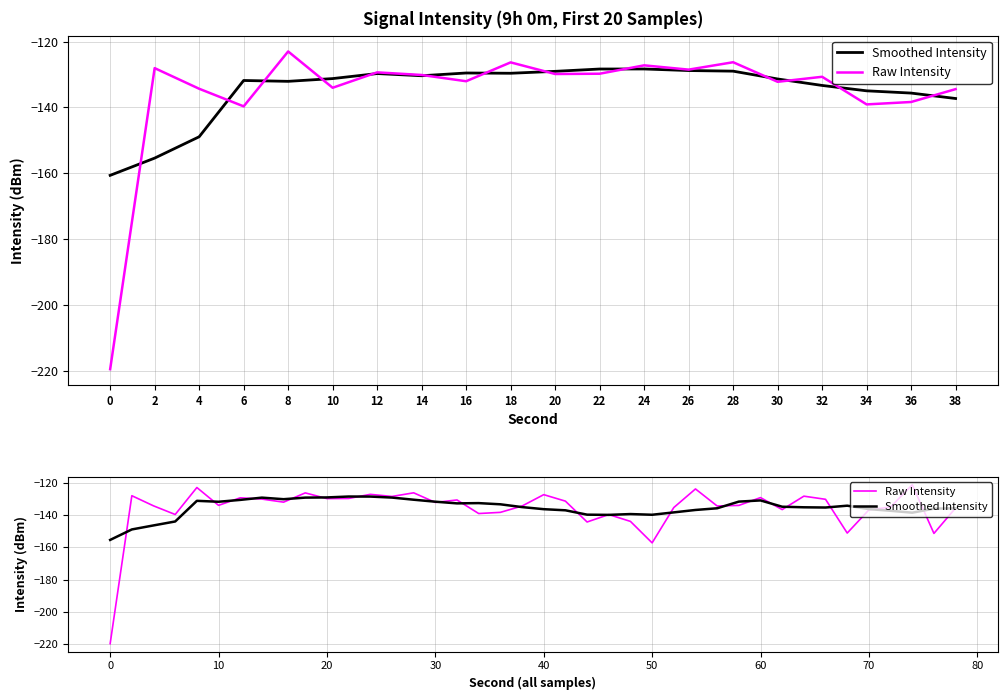

True or false: Raw Intensity has more than 1 interior local peaks.

True